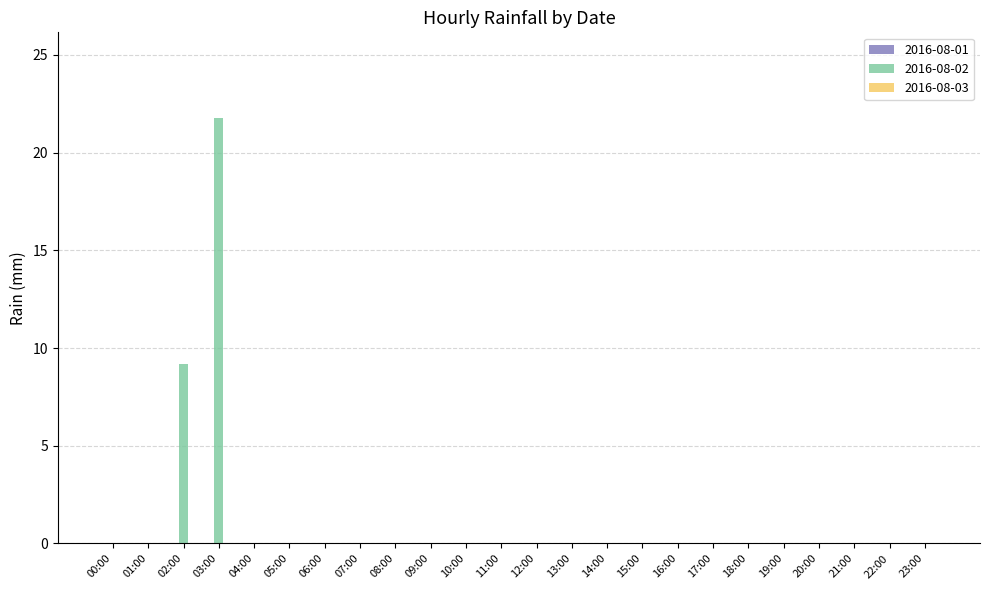

Where is the data nearest to the value 10?

02:00